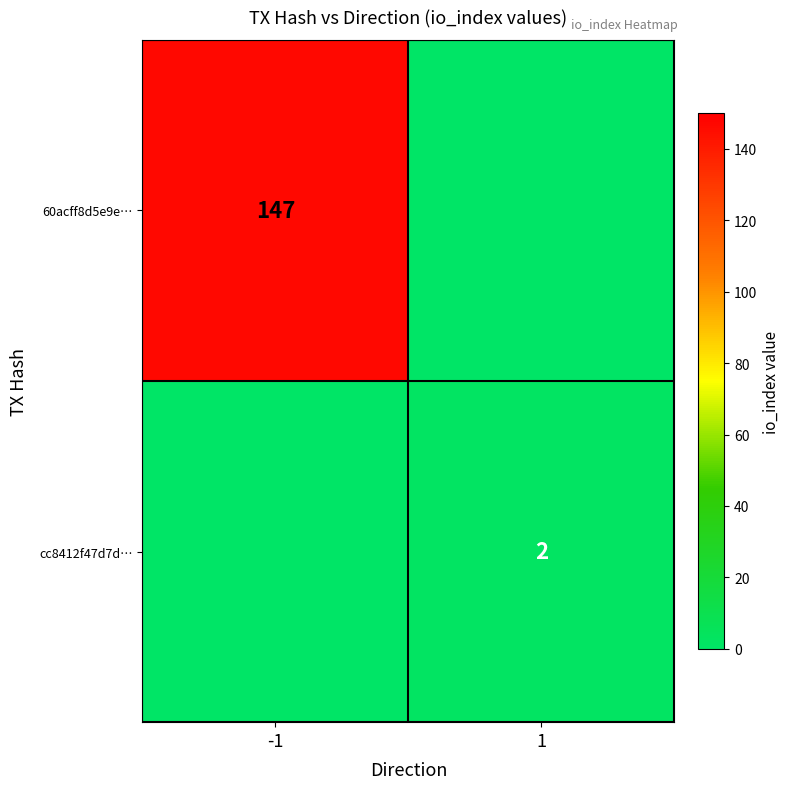

List the labels in order of 60acff8d5e9e… value, largest first.

-1, 1